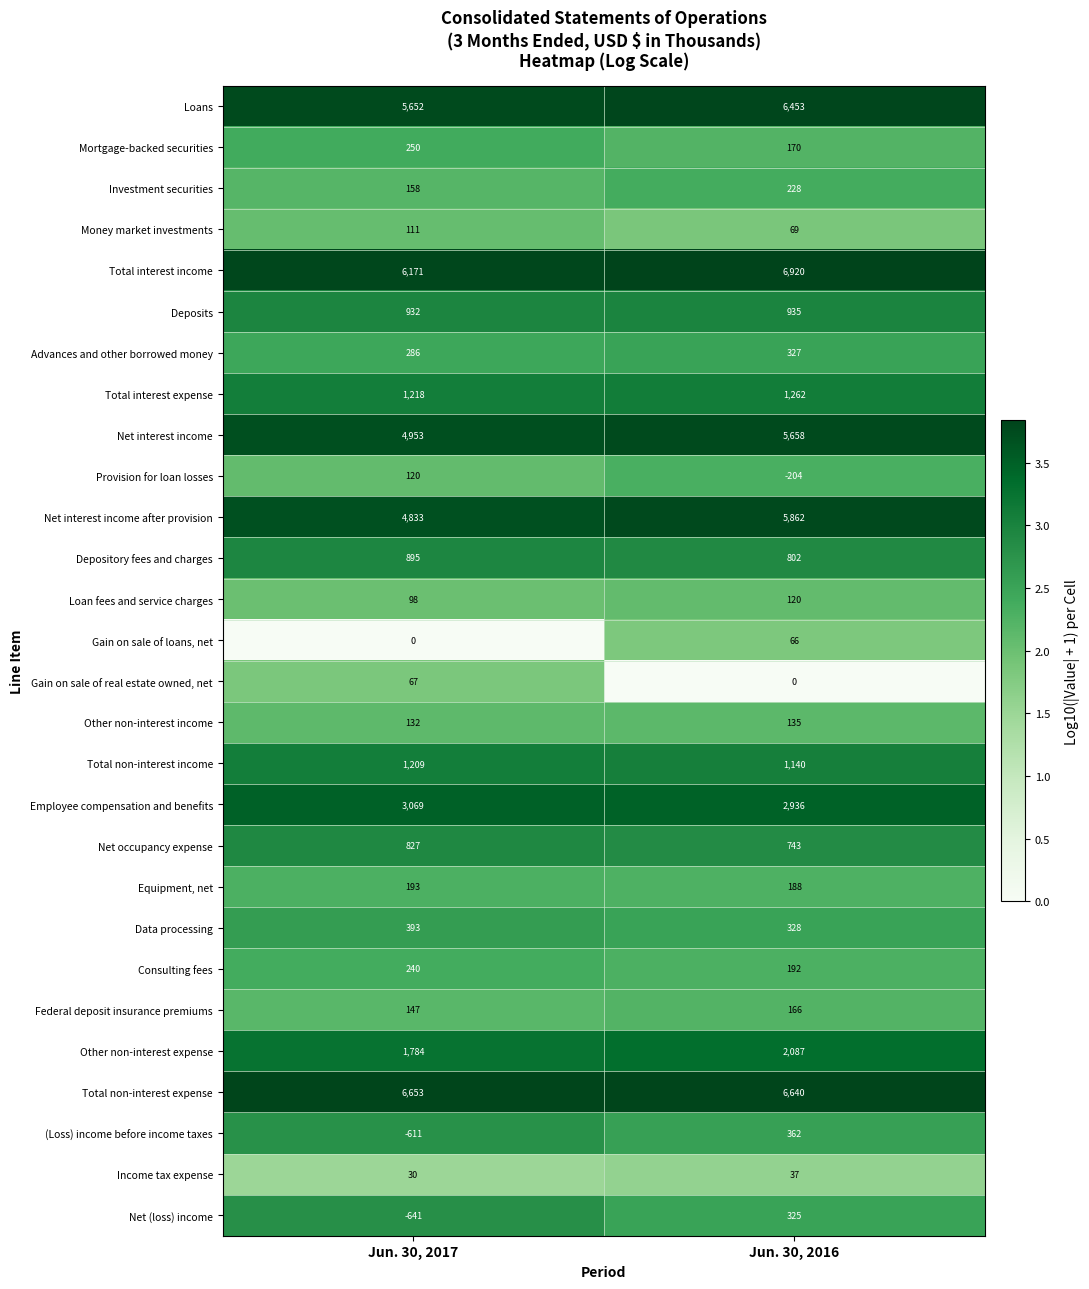

Rank the series at Jun. 30, 2017 from highest to lowest value.

Total non-interest expense, Total interest income, Loans, Net interest income, Net interest income after provision, Employee compensation and benefits, Other non-interest expense, Total interest expense, Total non-interest income, Deposits, Depository fees and charges, Net occupancy expense, Data processing, Advances and other borrowed money, Mortgage-backed securities, Consulting fees, Equipment, net, Investment securities, Federal deposit insurance premiums, Other non-interest income, Provision for loan losses, Money market investments, Loan fees and service charges, Gain on sale of real estate owned, net, Income tax expense, Gain on sale of loans, net, (Loss) income before income taxes, Net (loss) income